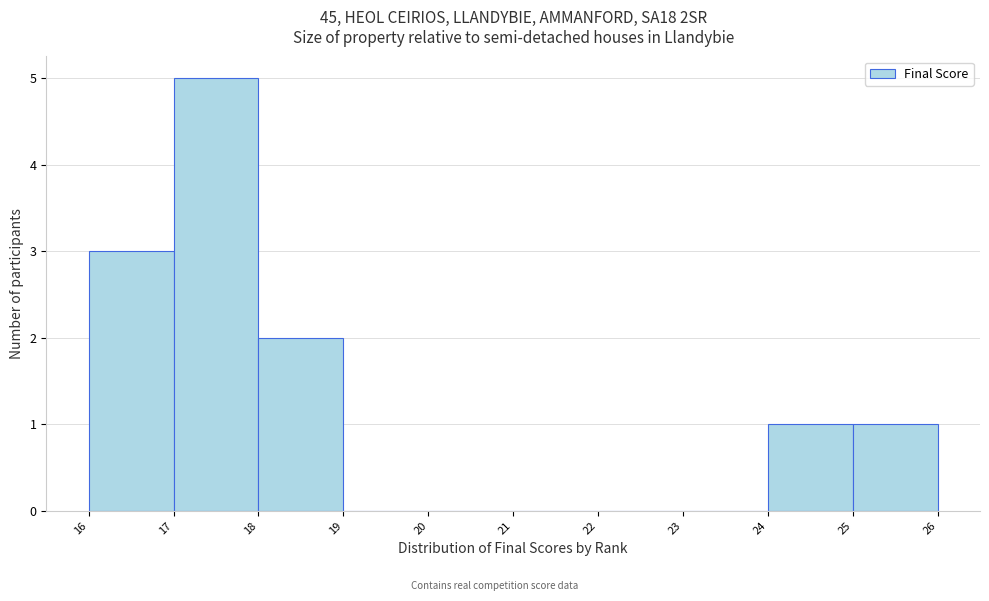

Reading left to right, list every bar in this chart as the range it spans on the x-axis followed by its height. The values are not printed on the chart, so give them approximately, as read against the axis.

16 to 17: 3
17 to 18: 5
18 to 19: 2
19 to 20: 0
20 to 21: 0
21 to 22: 0
22 to 23: 0
23 to 24: 0
24 to 25: 1
25 to 26: 1